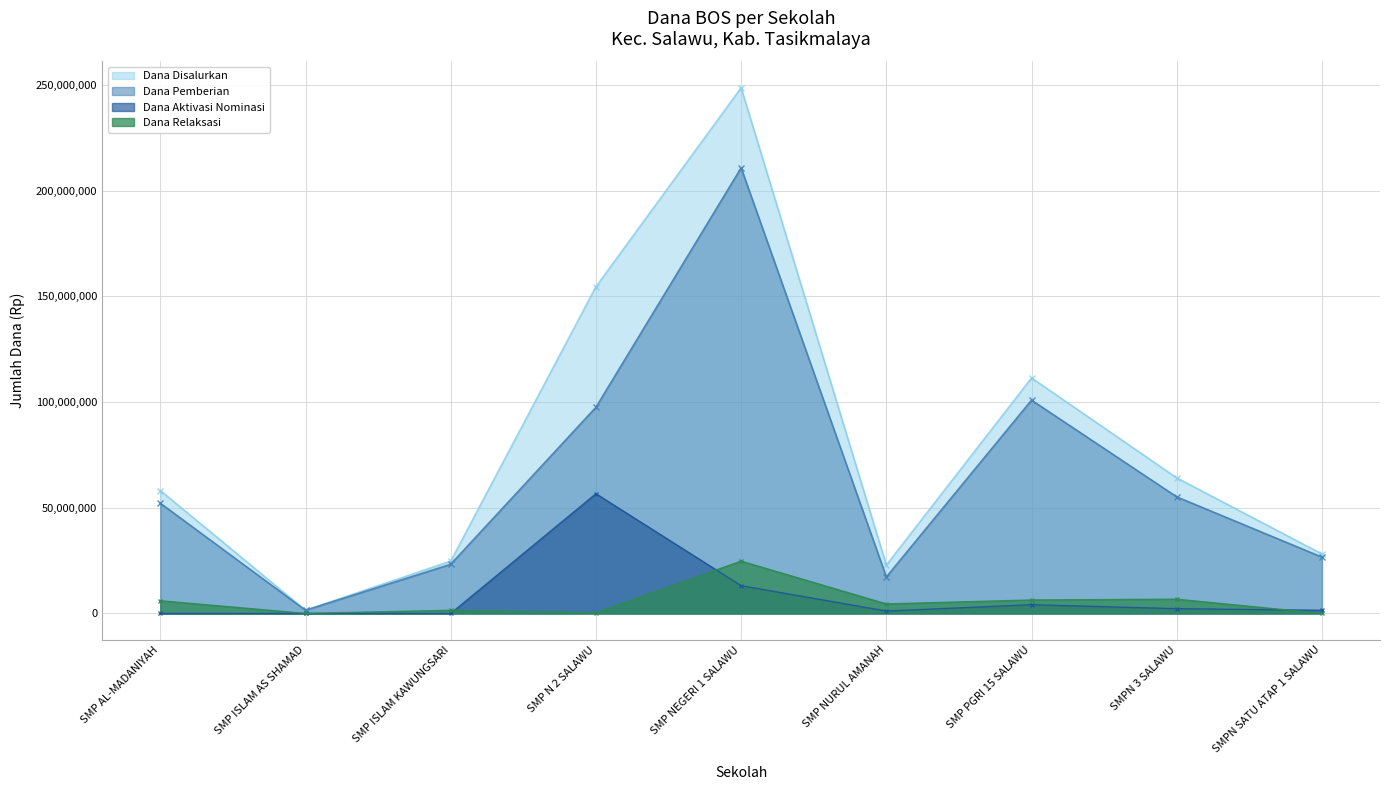

What position from the right is SMP N 2 SALAWU?

6